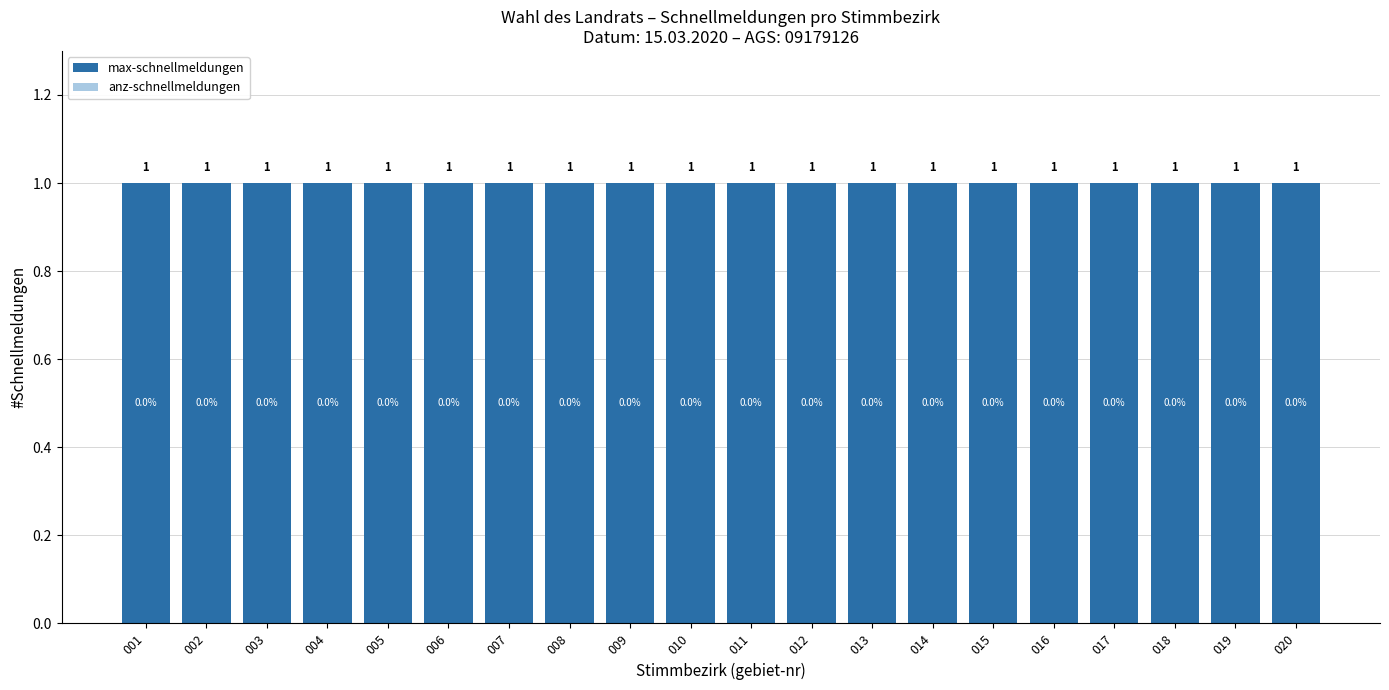

Which category has the lowest value in the max-schnellmeldungen series?

001